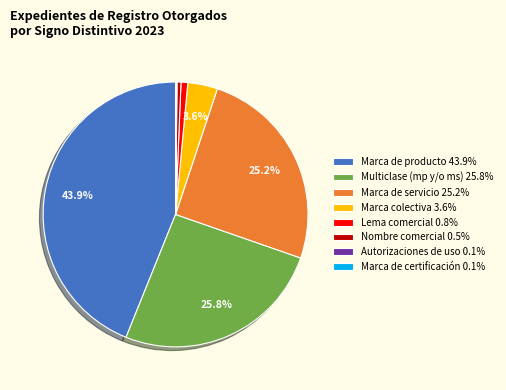

Is there any slice that represents more than half of the pie?

No